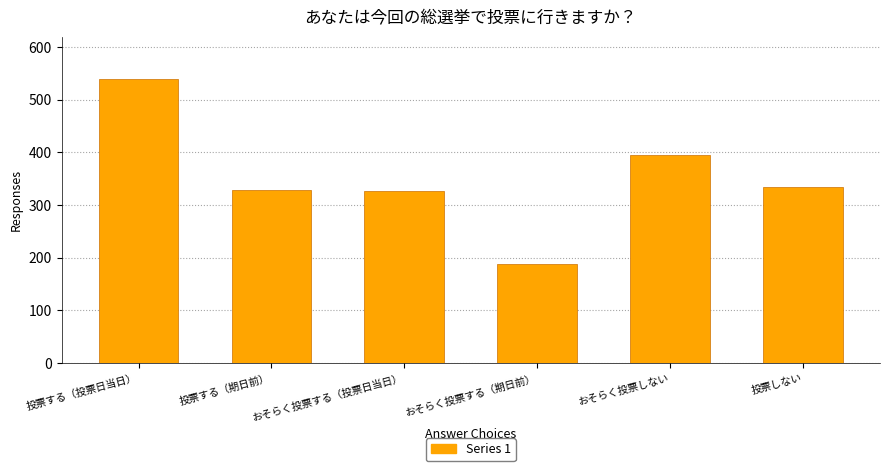

How many data points does each series have?

6